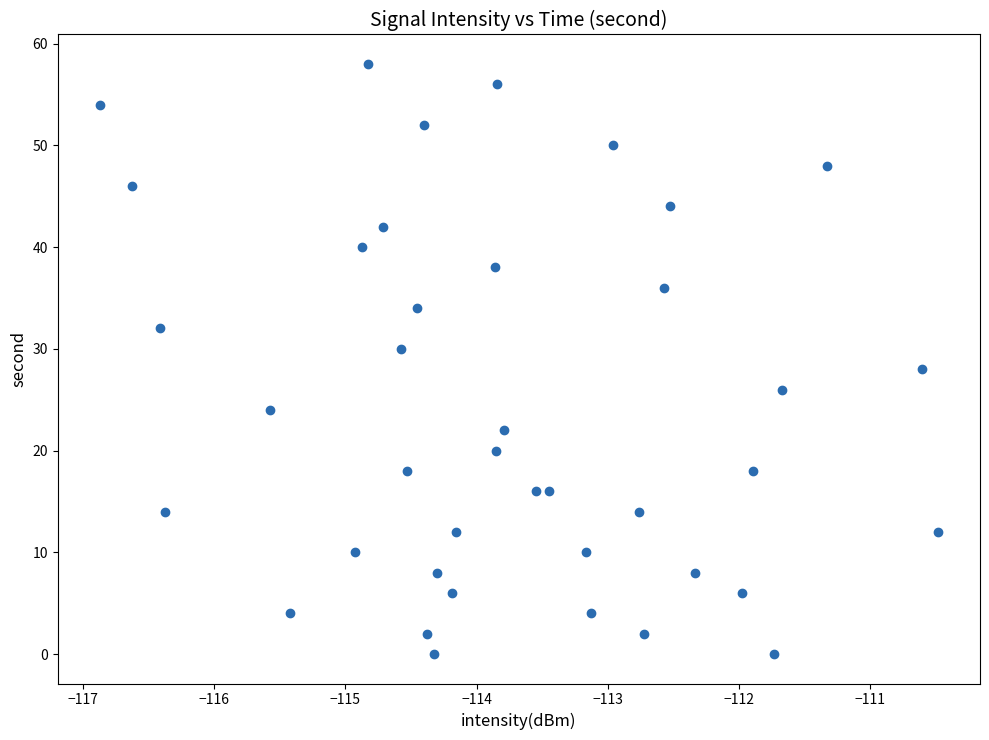

What is the range of Y values (max minus min)?

58